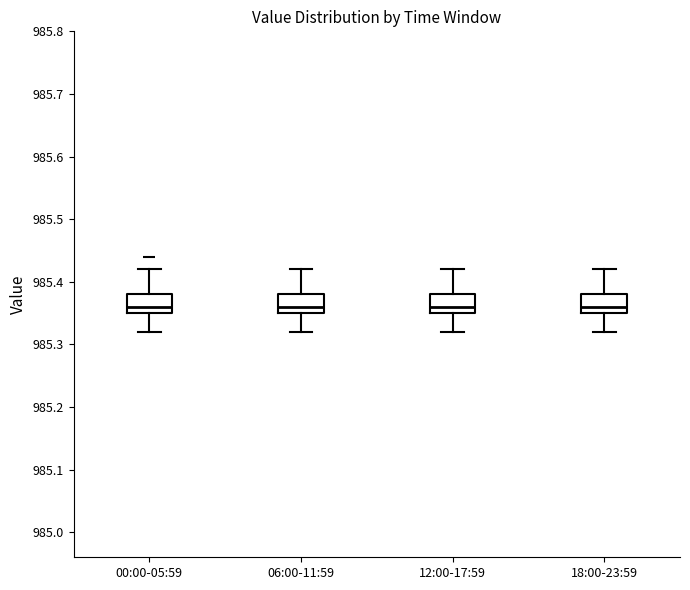

Where is the lower edge of the box for 06:00-11:59 on the y-axis? The values are not printed on the chart, so give them approximately, as read against the axis.

985.35